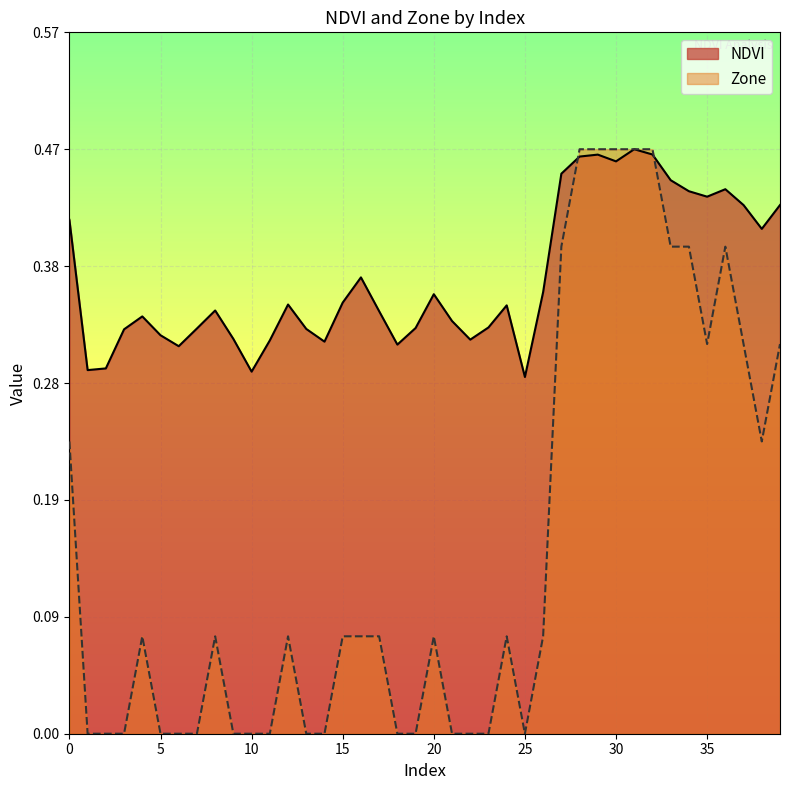

Reading left to right, list all the values displayed in this chart.

NDVI: 0.4	0.3	0.3	0.3	0.3	0.3	0.3	0.3	0.3	0.3	0.3	0.3	0.3	0.3	0.3	0.3	0.4	0.3	0.3	0.3	0.4	0.3	0.3	0.3	0.3	0.3	0.4	0.5	0.5	0.5	0.5	0.5	0.5	0.4	0.4	0.4	0.4	0.4	0.4	0.4
Zone: 0.2	0.0	0.0	0.0	0.1	0.0	0.0	0.0	0.1	0.0	0.0	0.0	0.1	0.0	0.0	0.1	0.1	0.1	0.0	0.0	0.1	0.0	0.0	0.0	0.1	0.0	0.1	0.4	0.5	0.5	0.5	0.5	0.5	0.4	0.4	0.3	0.4	0.3	0.2	0.3